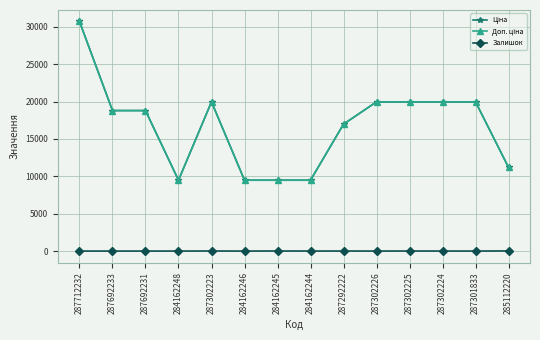

What is the sum of all Ціна values?

234216.4